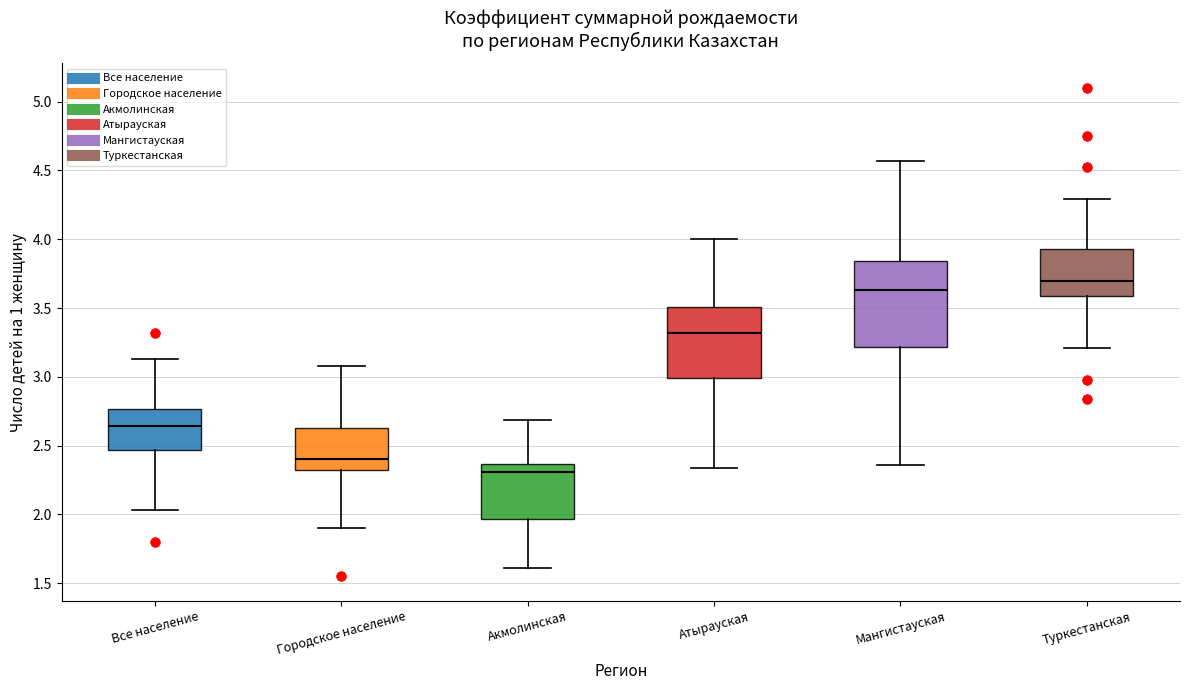

Reading left to right, read every box against the y-axis: the position of its median line, the range the box covers, and the ends of its whiskers. The values are not printed on the chart, so give them approximately, as read against the axis.

Все население: median 2.65, box 2.45 to 2.75, whiskers 2.05 to 3.15
Городское население: median 2.40, box 2.30 to 2.65, whiskers 1.90 to 3.10
Акмолинская: median 2.30, box 1.95 to 2.35, whiskers 1.60 to 2.70
Атырауская: median 3.30, box 3.00 to 3.50, whiskers 2.35 to 4.00
Мангистауская: median 3.65, box 3.20 to 3.85, whiskers 2.35 to 4.55
Туркестанская: median 3.70, box 3.60 to 3.95, whiskers 3.20 to 4.30